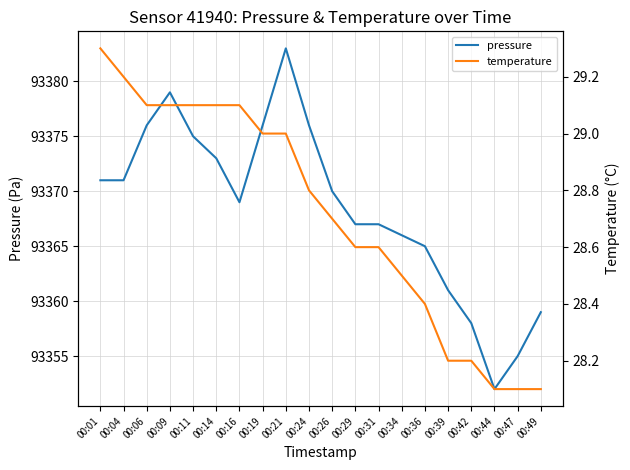

True or false: pressure and temperature cross at least once.

False